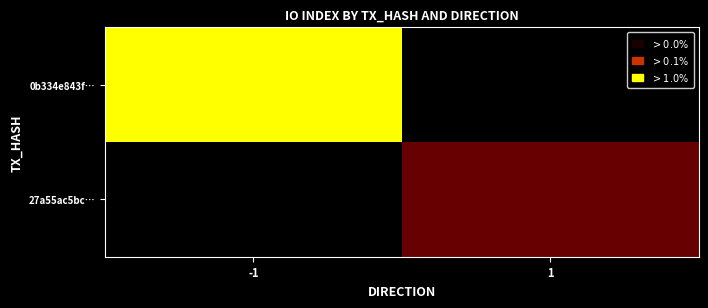

Reading left to right, extract all data points from this chart.

0b334e843f…: -1=239	1=0
27a55ac5bc…: -1=0	1=3